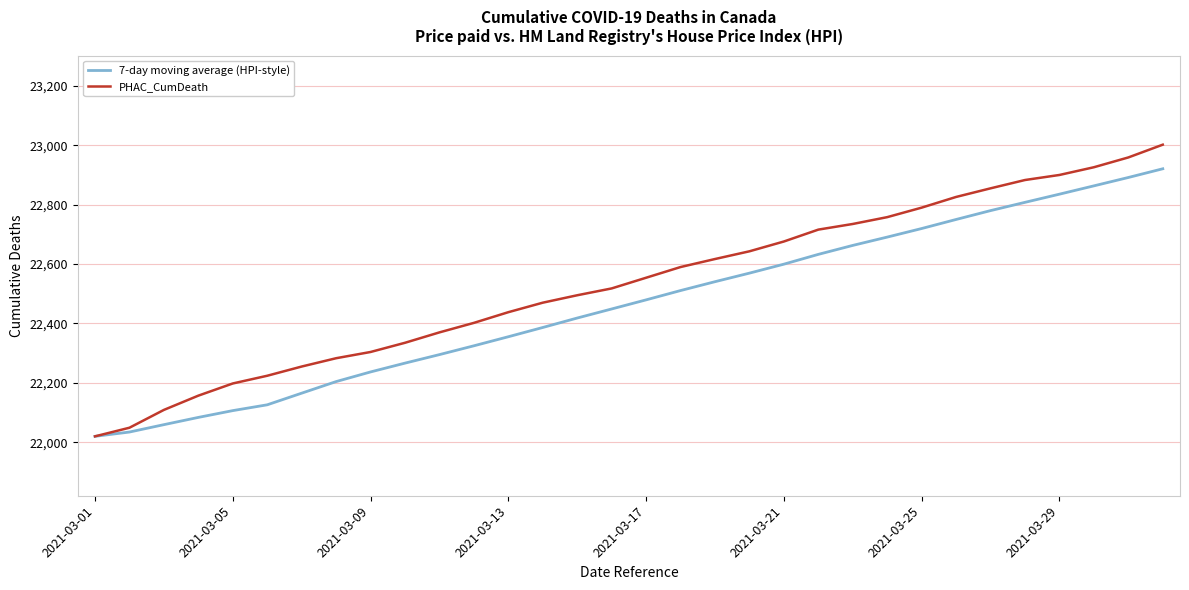

Rank the series by their maximum value, from lowest to highest.

7-day moving average (HPI-style), PHAC_CumDeath